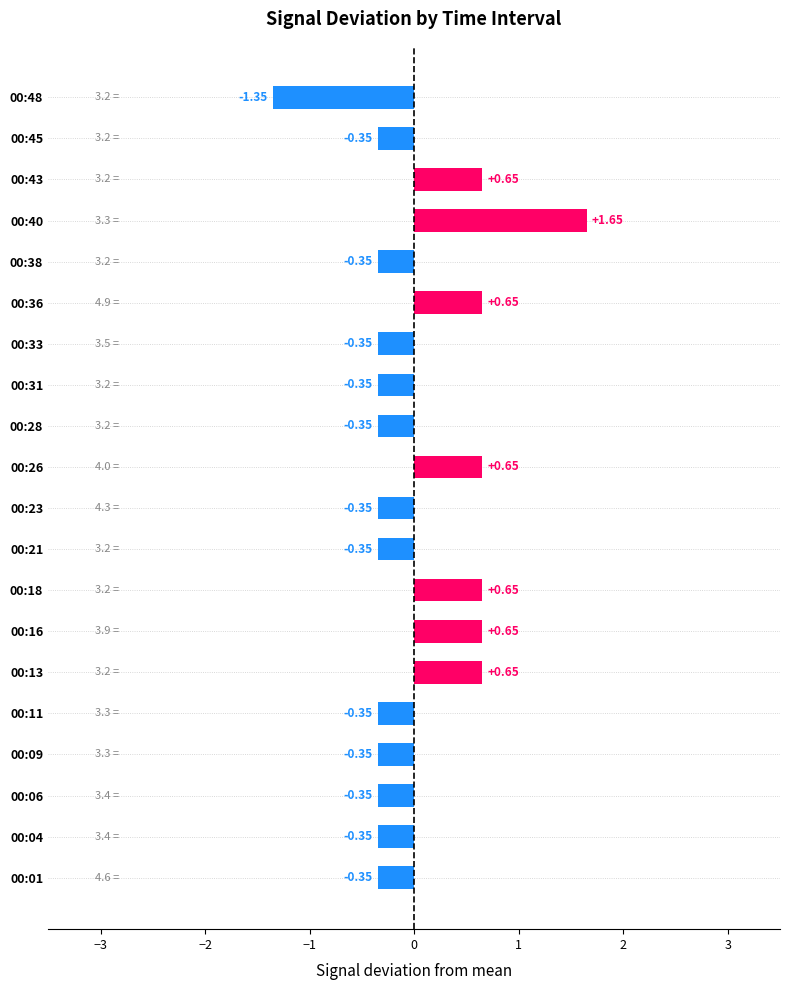

What is the difference between the maximum and minimum values?

3.0